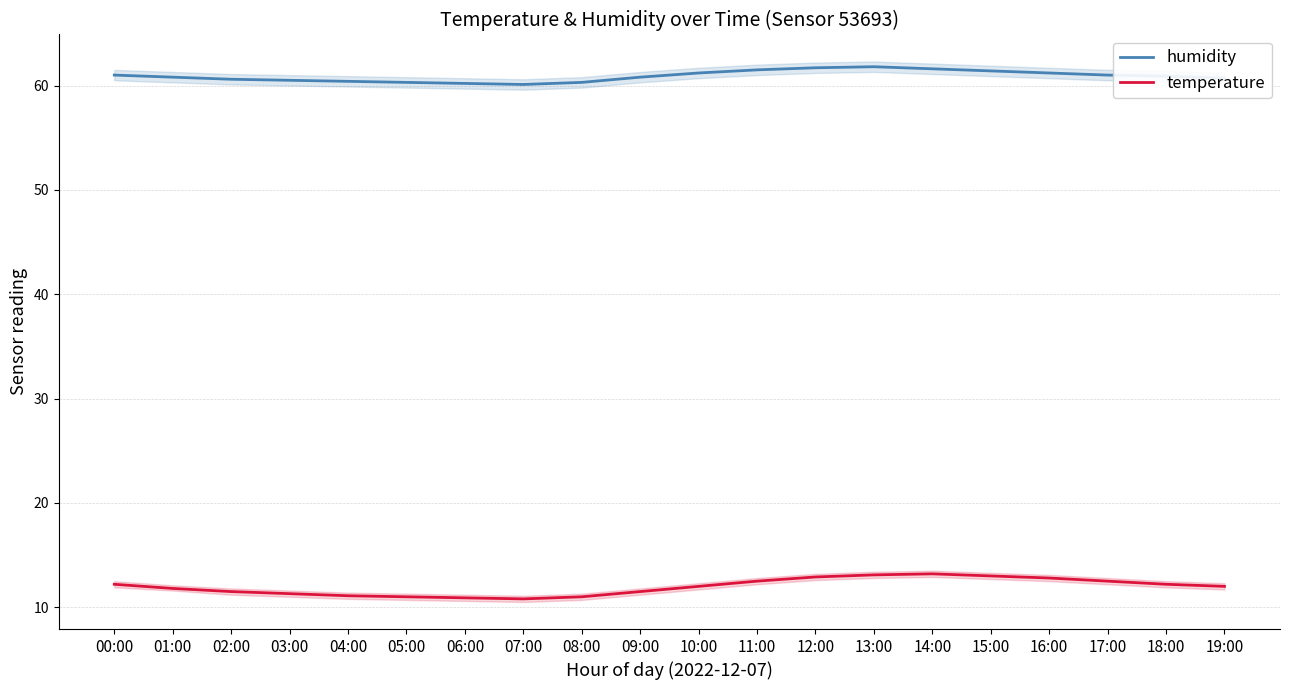

What is the total value across all series at 09:00?

72.3